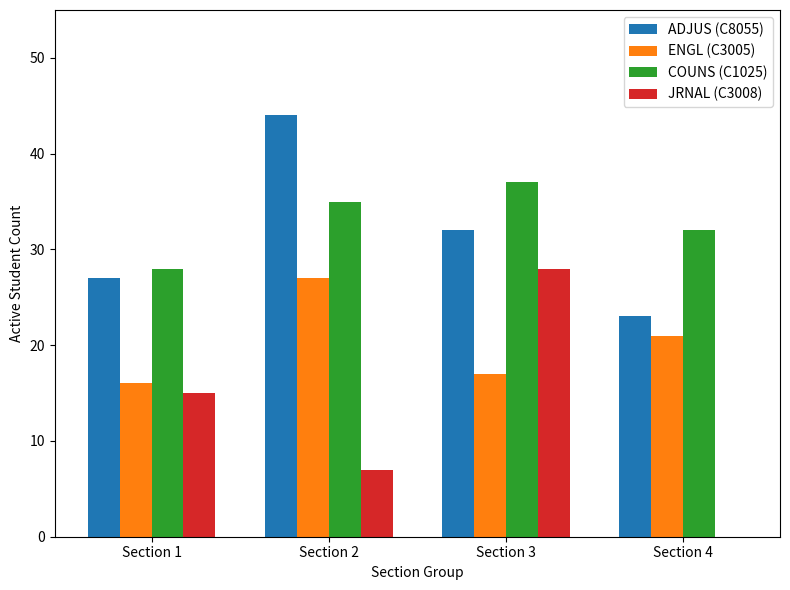

True or false: COUNS (C1025) has a value of 63 at Section 3.

False